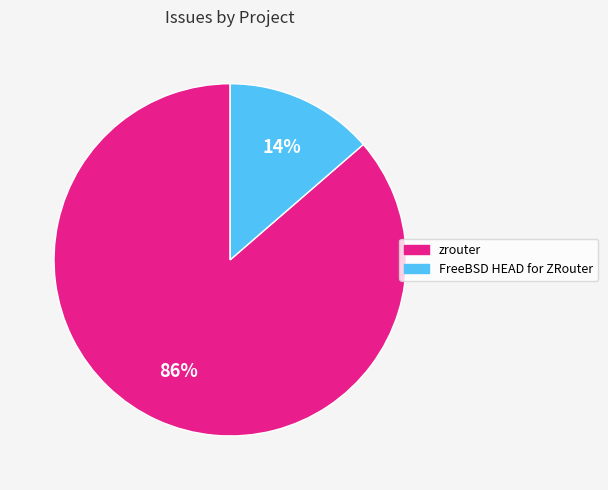

To the nearest percent, what percentage of the pie is zrouter?

86%